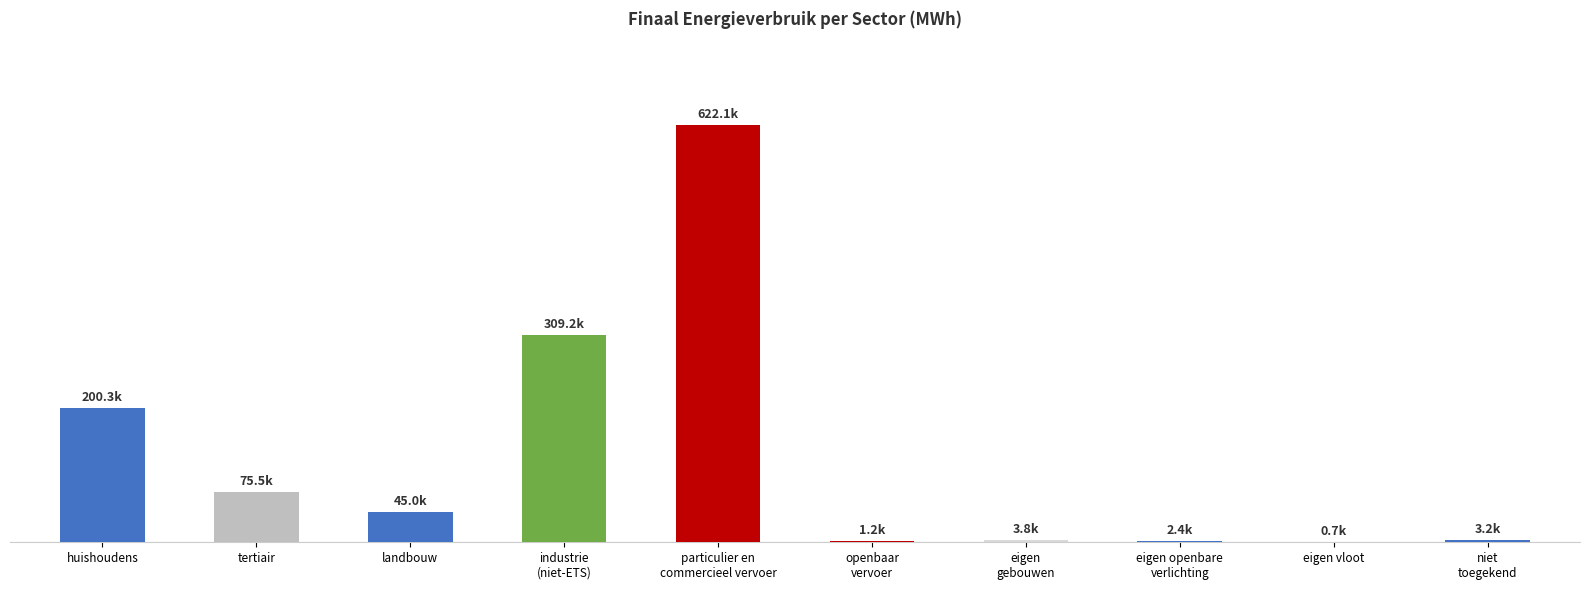

What is the sum of all values?

1263512.9